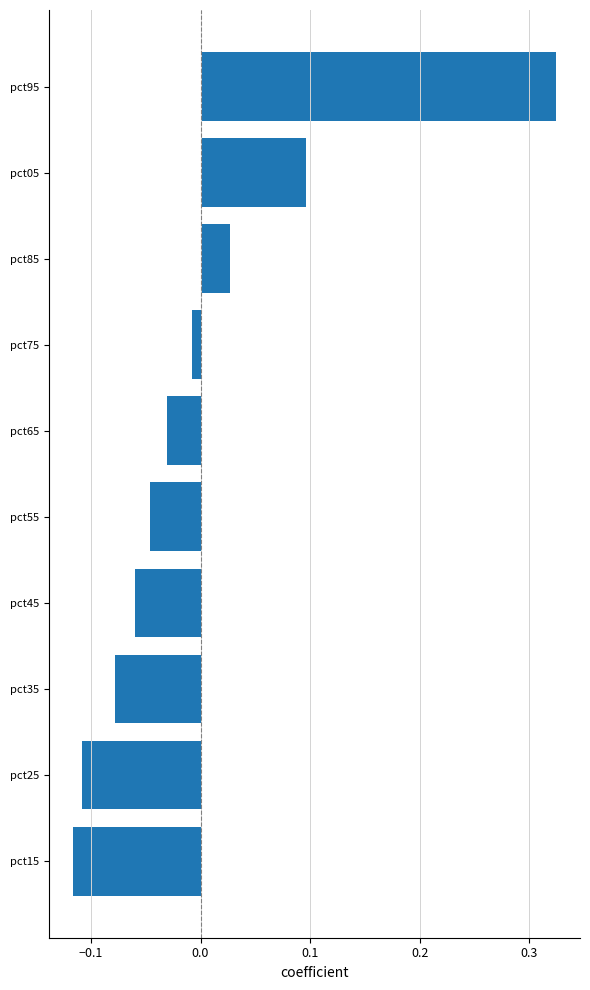

List the labels in order of value, smallest first.

pct15, pct25, pct35, pct45, pct55, pct65, pct75, pct85, pct05, pct95